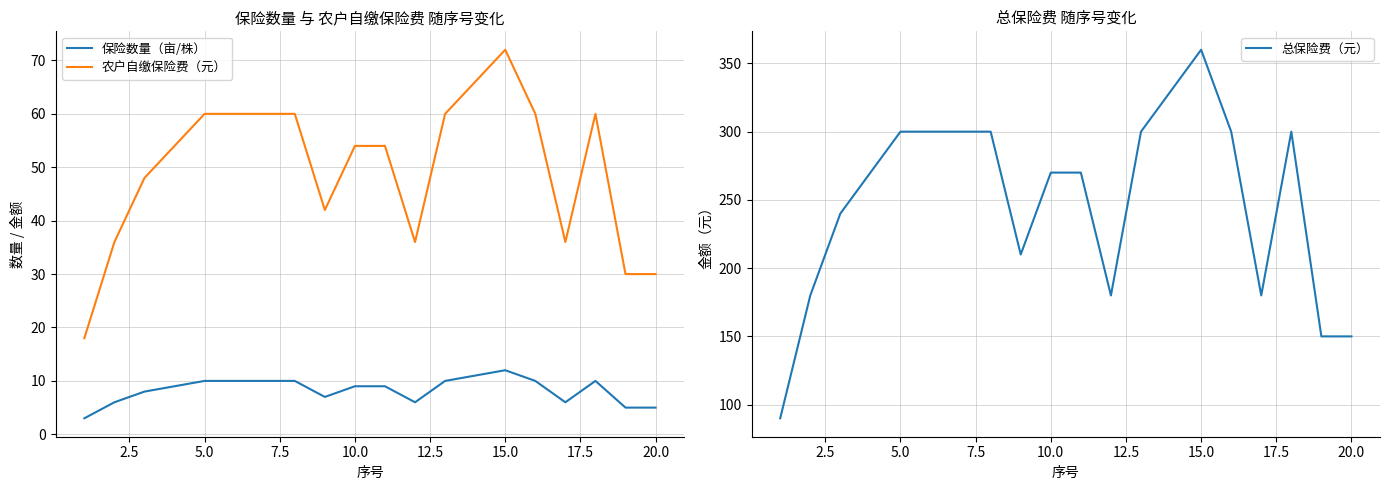

Reading right to left, list all the values displayed in this chart.

保险数量（亩/株）: 5	5	10	6	10	12	11	10	6	9	9	7	10	10	10	10	9	8	6	3
农户自缴保险费（元）: 30	30	60	36	60	72	66	60	36	54	54	42	60	60	60	60	54	48	36	18
总保险费（元）: 150	150	300	180	300	360	330	300	180	270	270	210	300	300	300	300	270	240	180	90